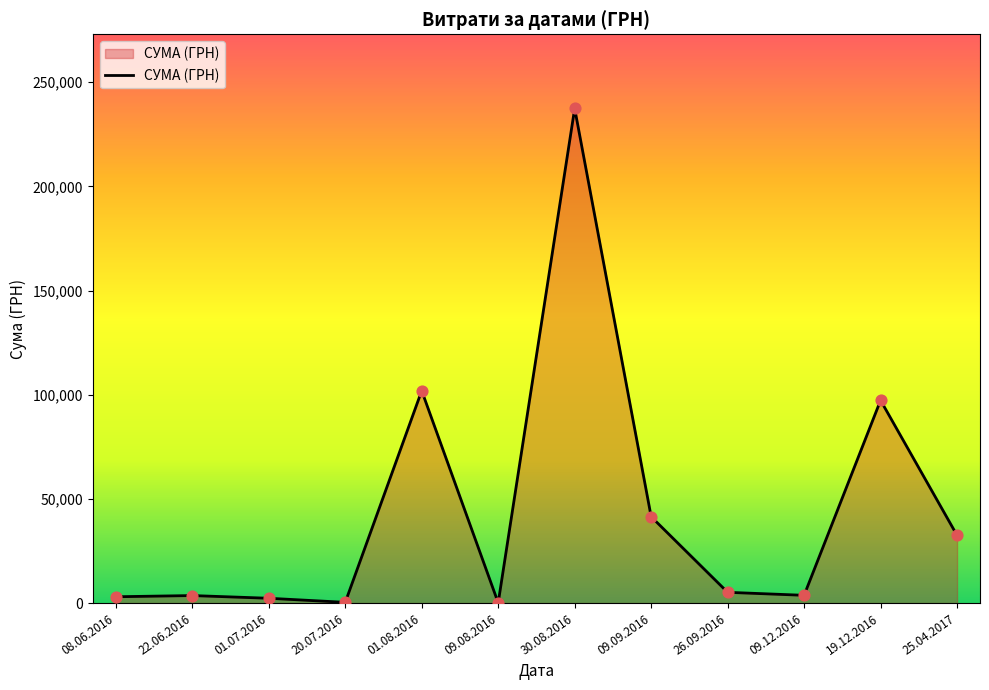

What is the change in value from 22.06.2016 to 30.08.2016?

+233758.5